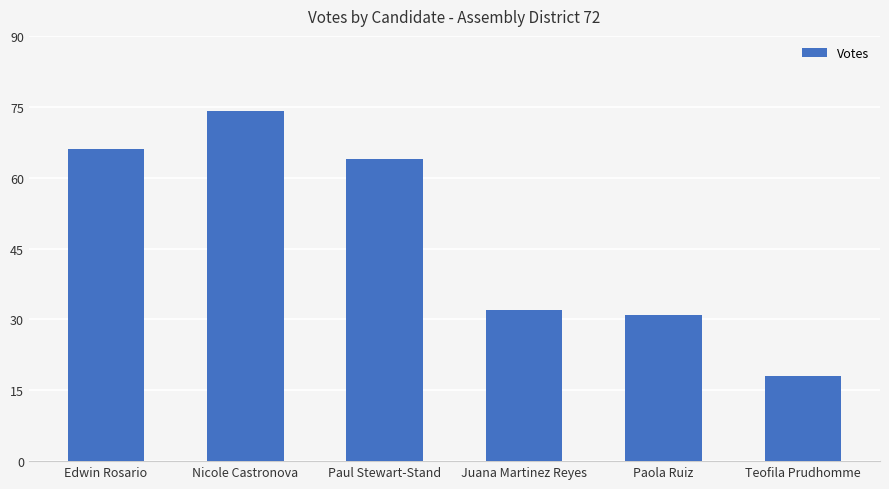

What is the greatest value displayed?

74